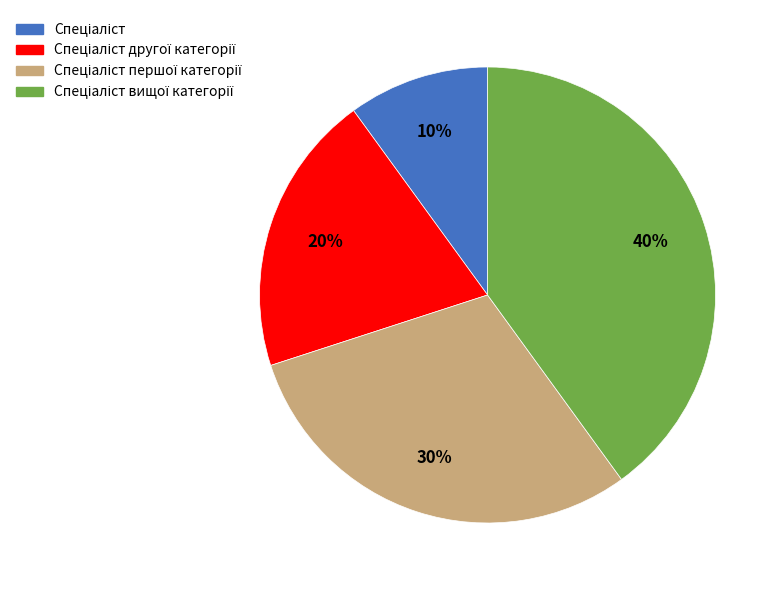

To the nearest percent, what is the difference between the largest and smallest slice percentages?

30%